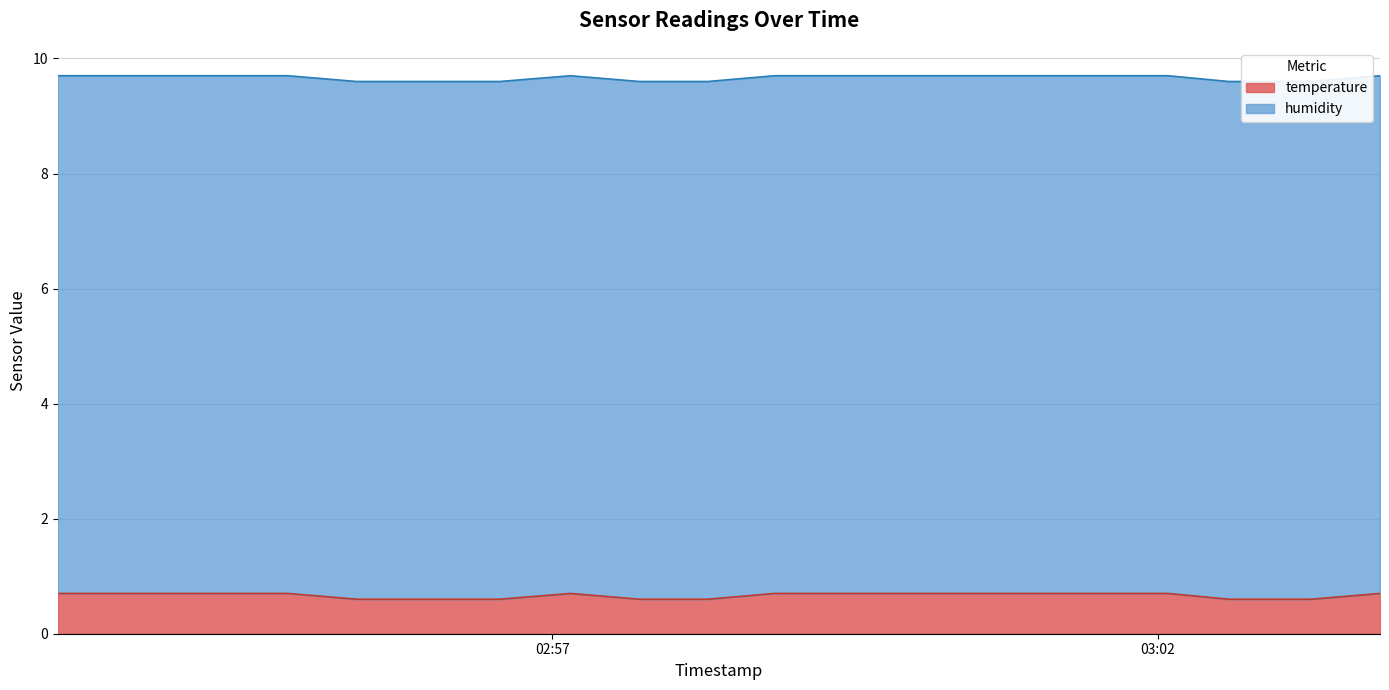

How many data points does each series have?

20